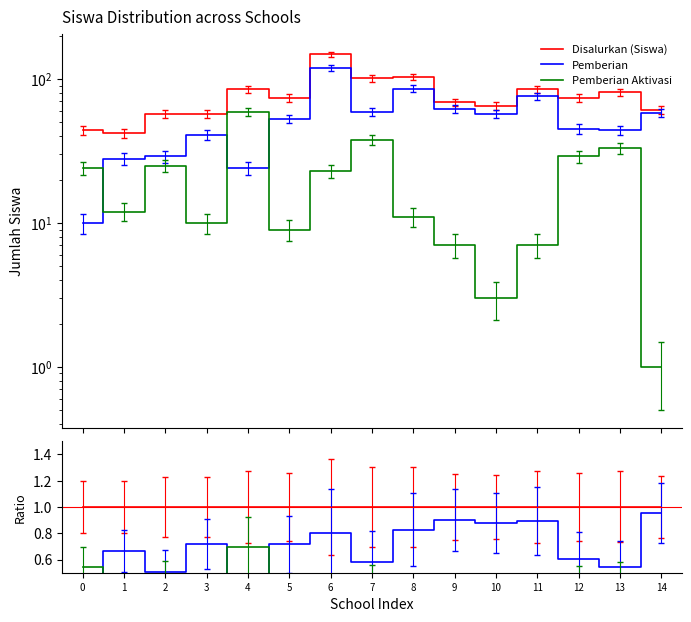

What is the spread (max minus min) of values at 13?

0.6